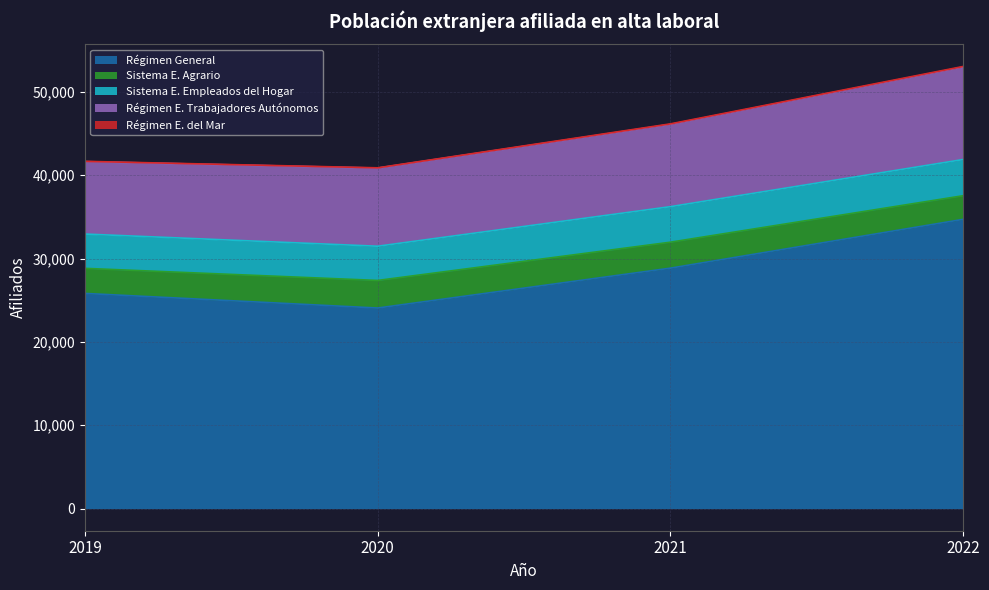

What is the total value across all series at 2021?

46151